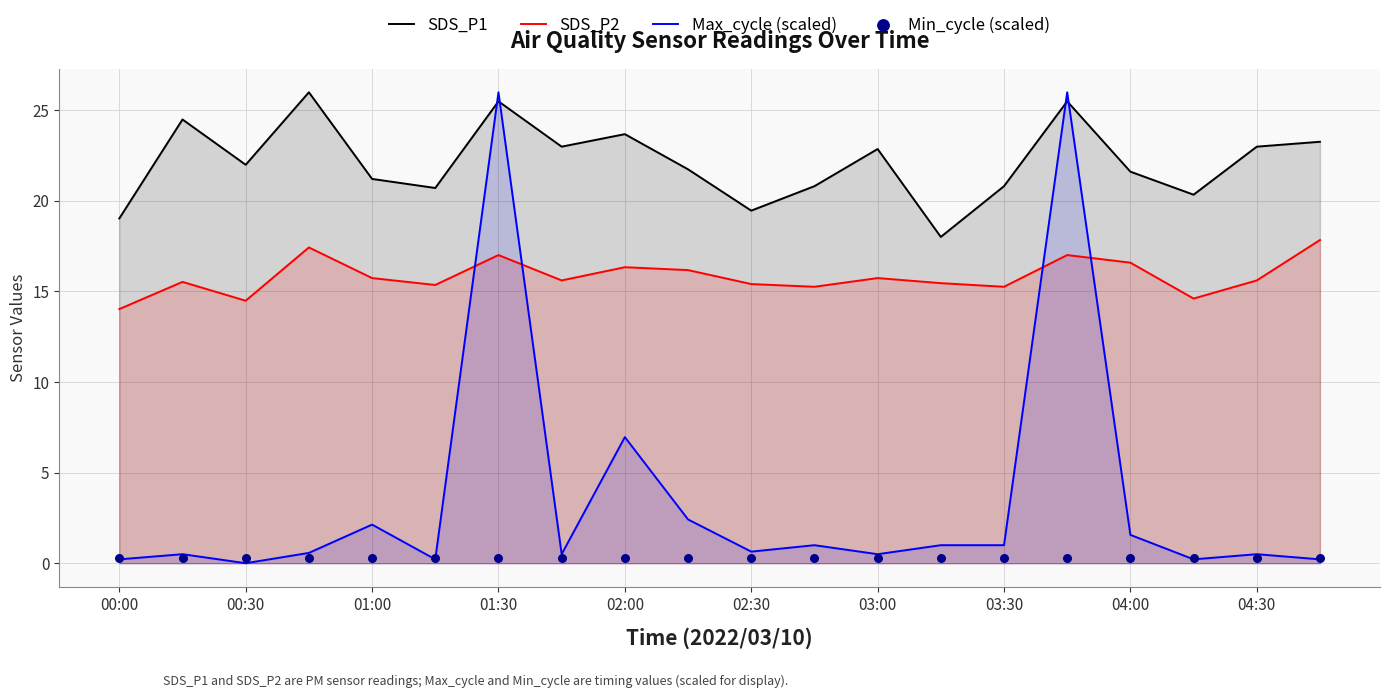

What are all the series names shown in the legend?

SDS_P1, SDS_P2, Max_cycle (scaled), Min_cycle (scaled)